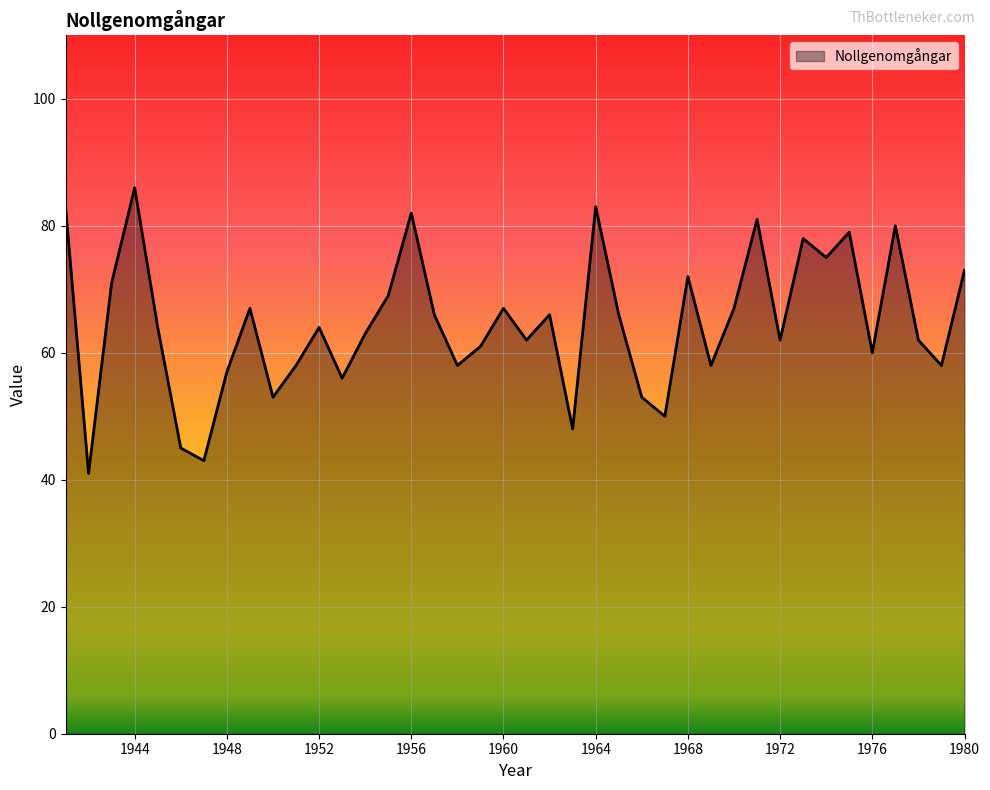

What is the difference between the maximum and minimum values?

45